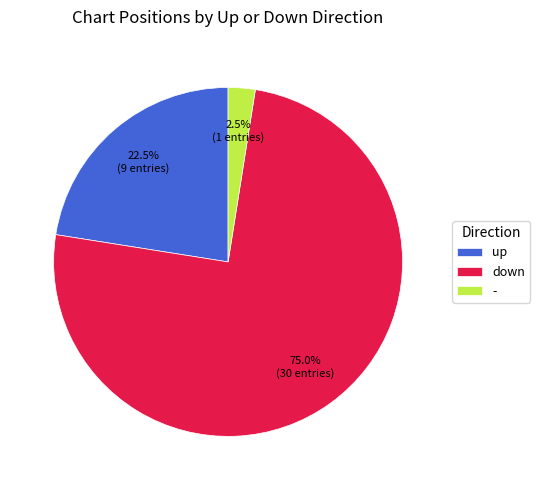

Which category has the biggest portion of the pie?

down